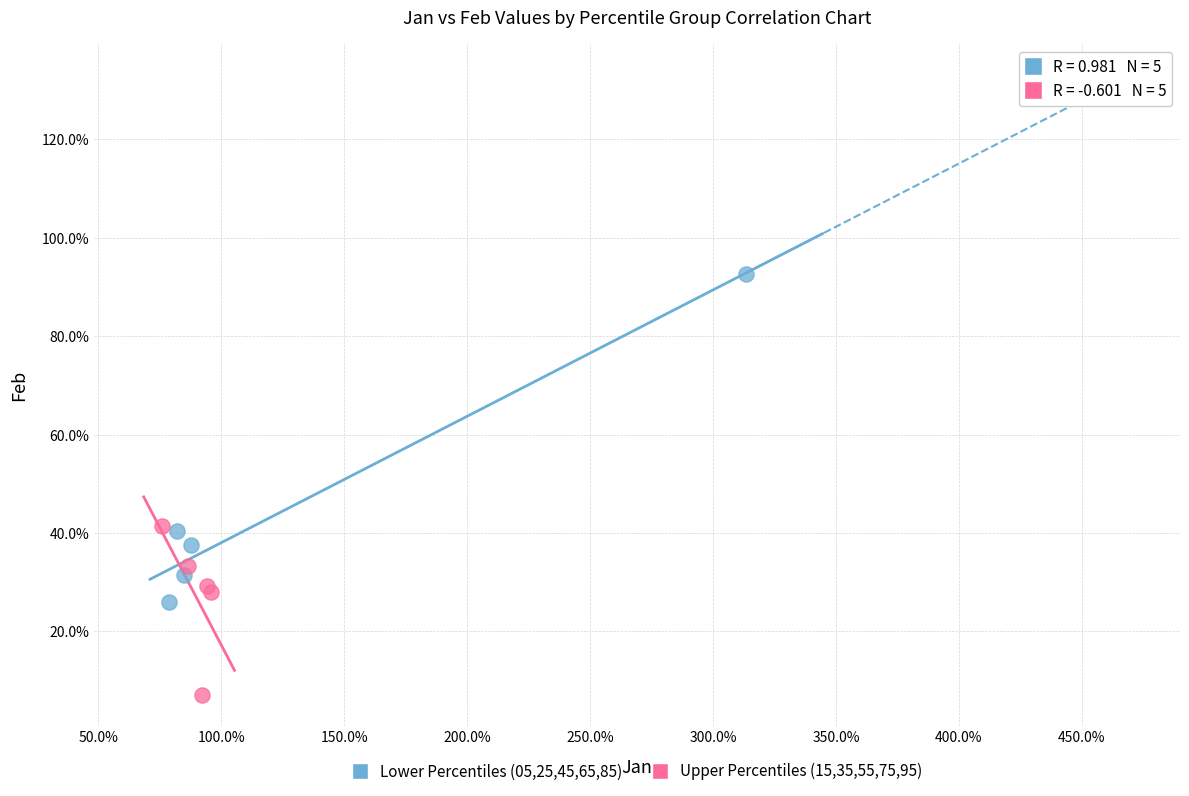

What are all the series names shown in the legend?

Lower Percentiles (05,25,45,65,85), Upper Percentiles (15,35,55,75,95)